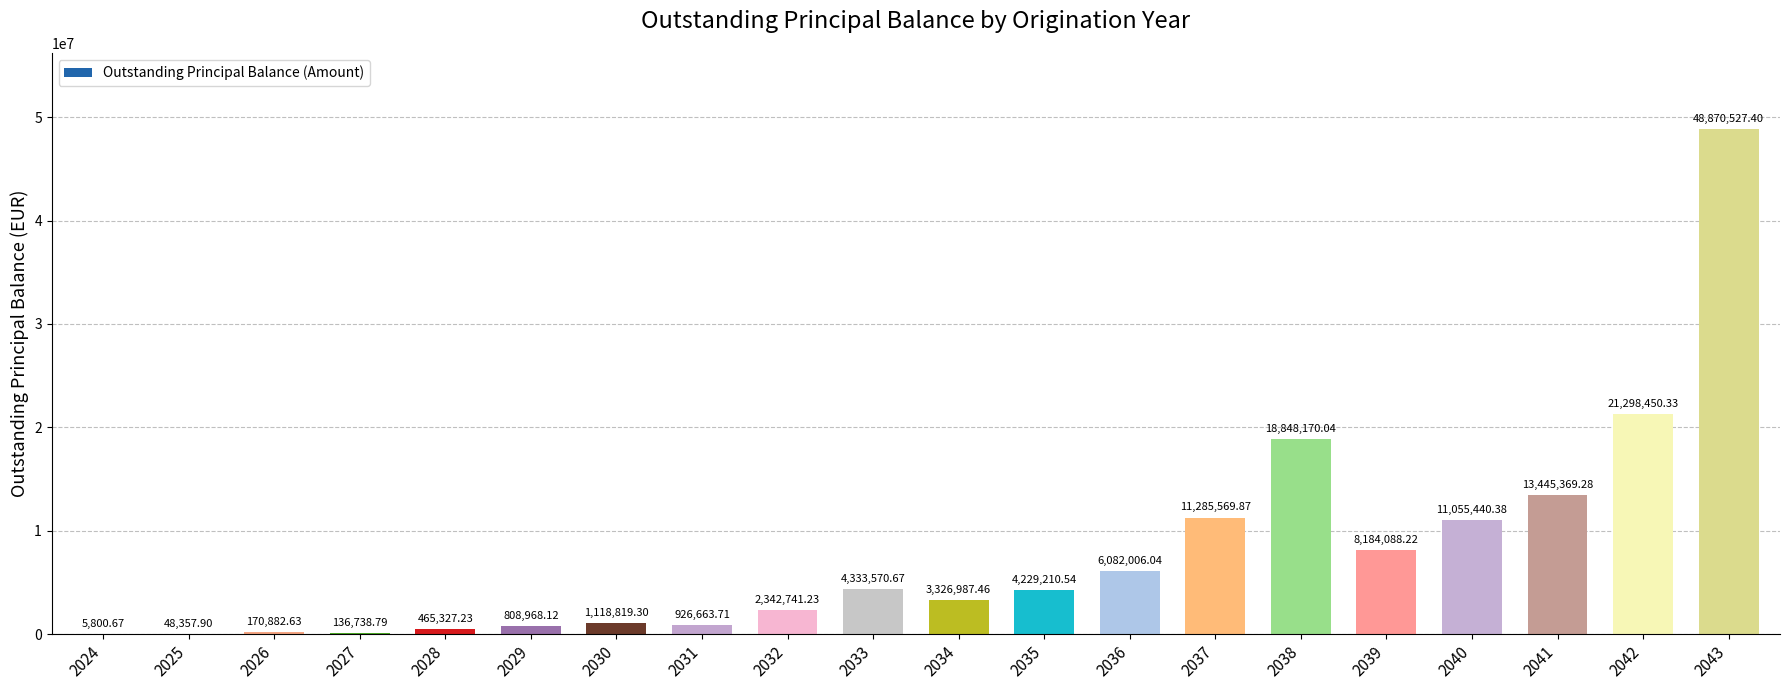

Are the bars horizontal?

No